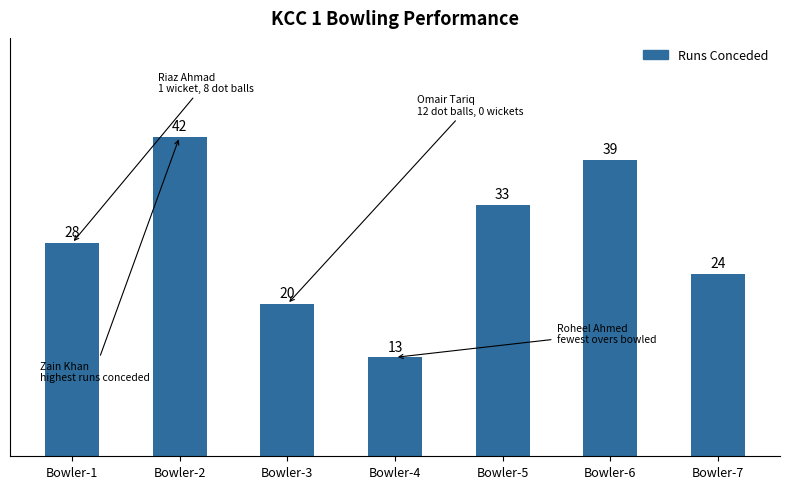

Are the bars grouped side by side (vs. stacked)?

No